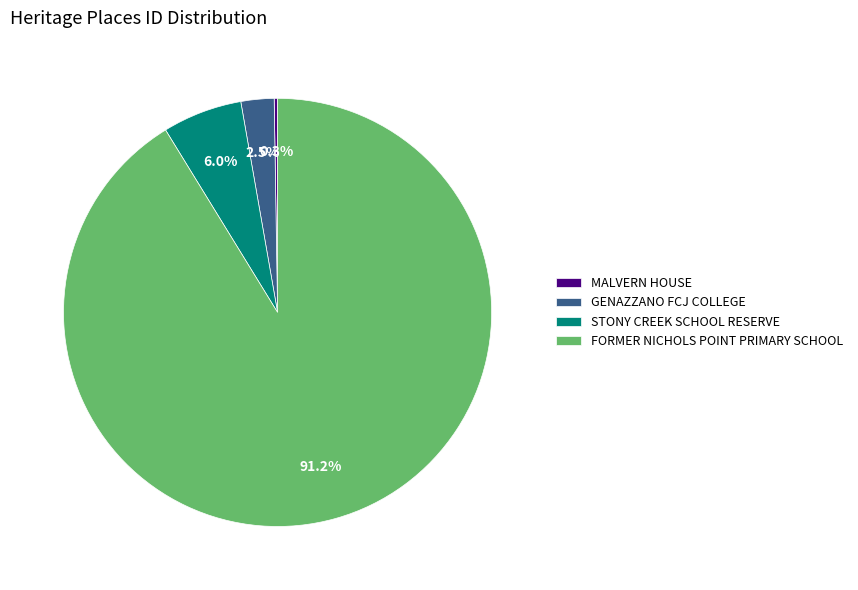

Is FORMER NICHOLS POINT PRIMARY SCHOOL the majority of the pie?

Yes